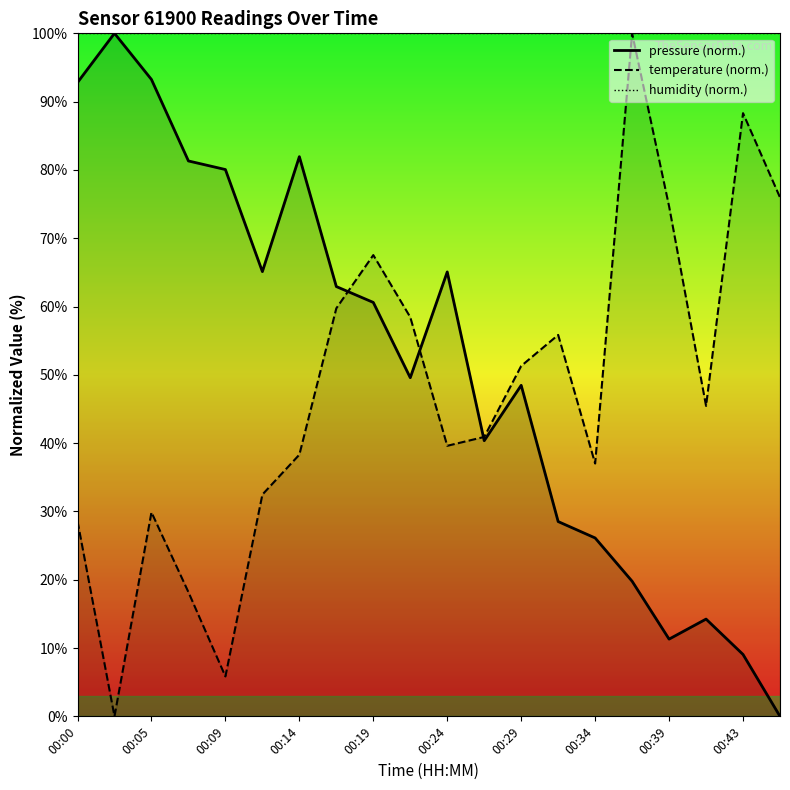

Does the chart display data point markers on the line(s)?

No